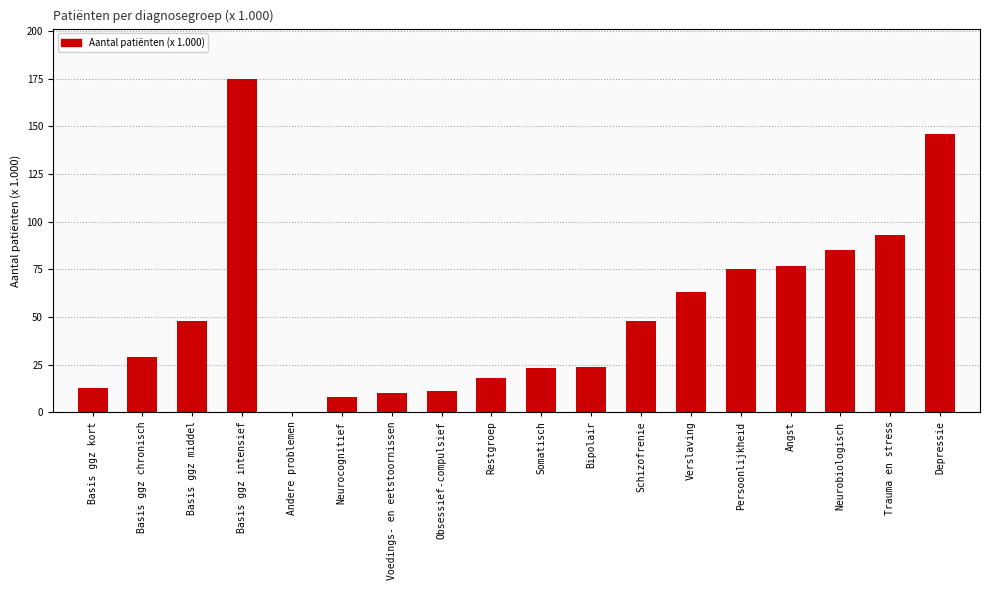

Where is the data nearest to the value 87?

Neurobiologisch